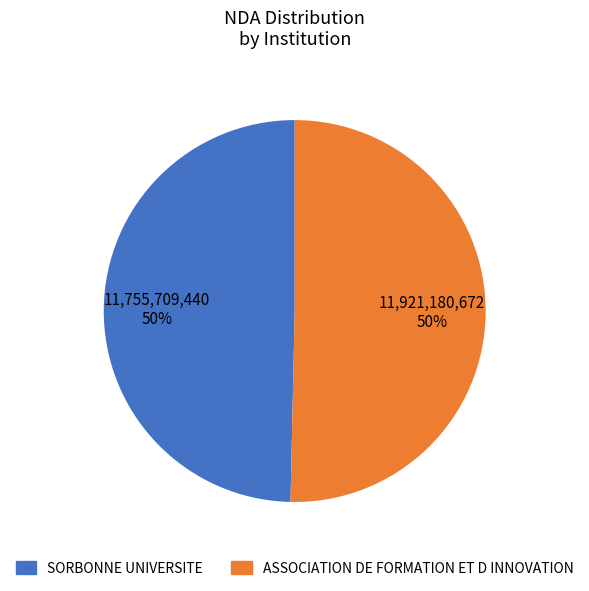

To the nearest percent, what is the combined percentage of SORBONNE UNIVERSITE and ASSOCIATION DE FORMATION ET D INNOVATION?

100%